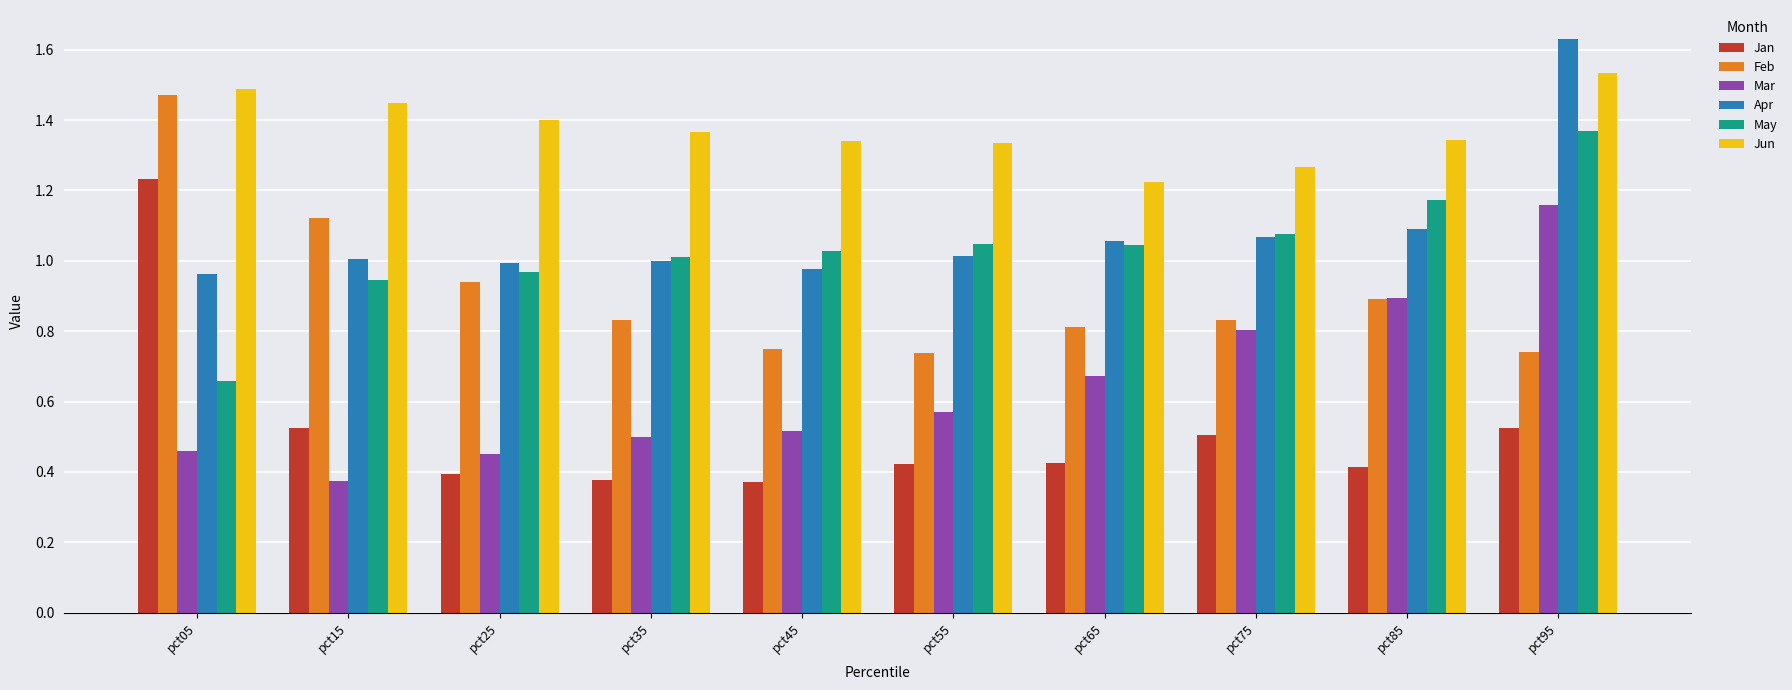

True or false: Apr has a value of 0.5 at pct75.

False